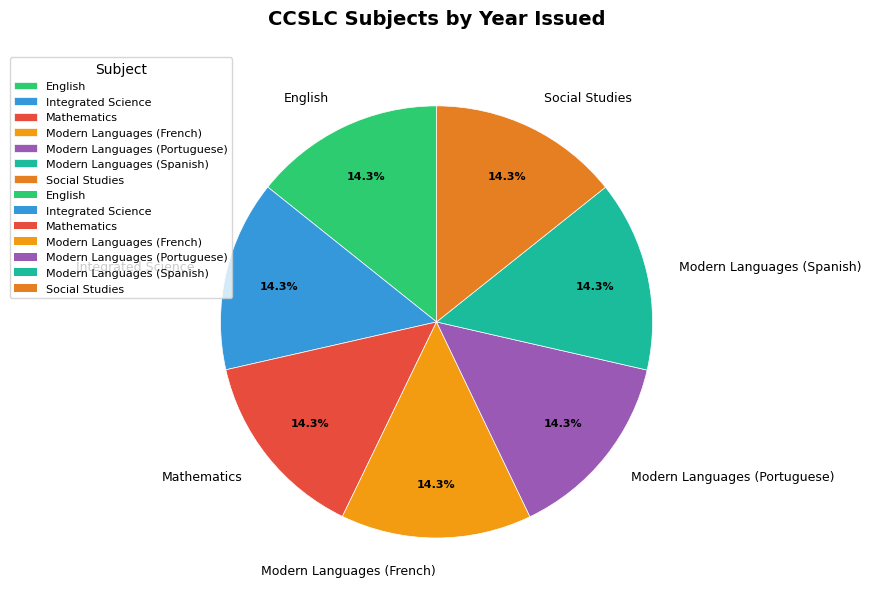

Is it true that Modern Languages (Spanish) is 14% of the pie?

True